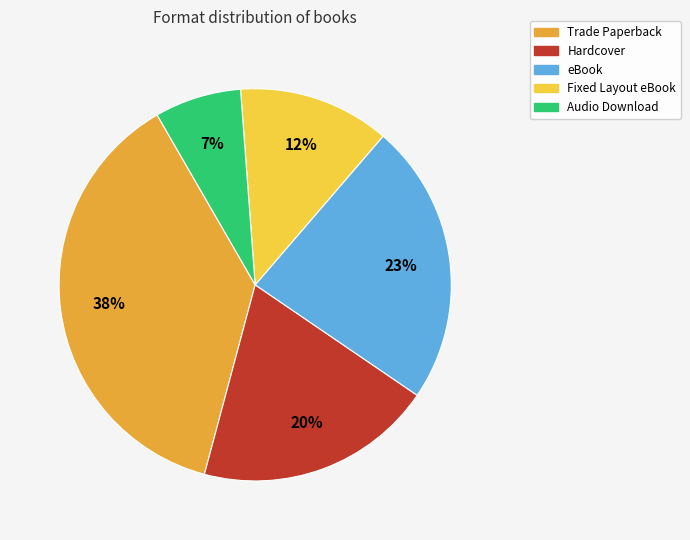

How many slices are in this pie chart?

5